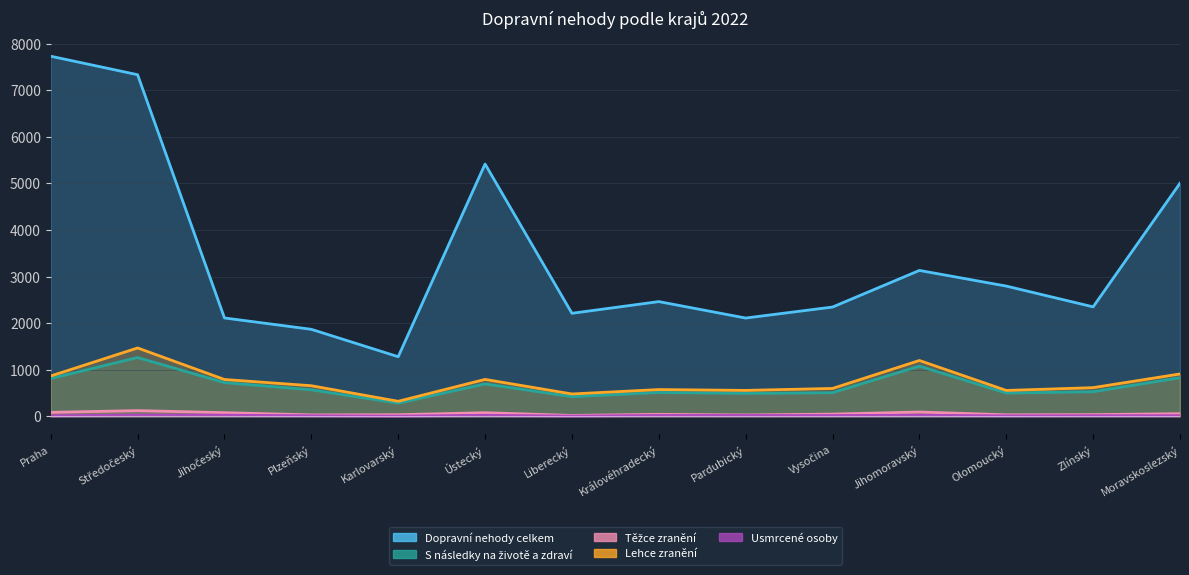

What is the smallest value displayed?

4